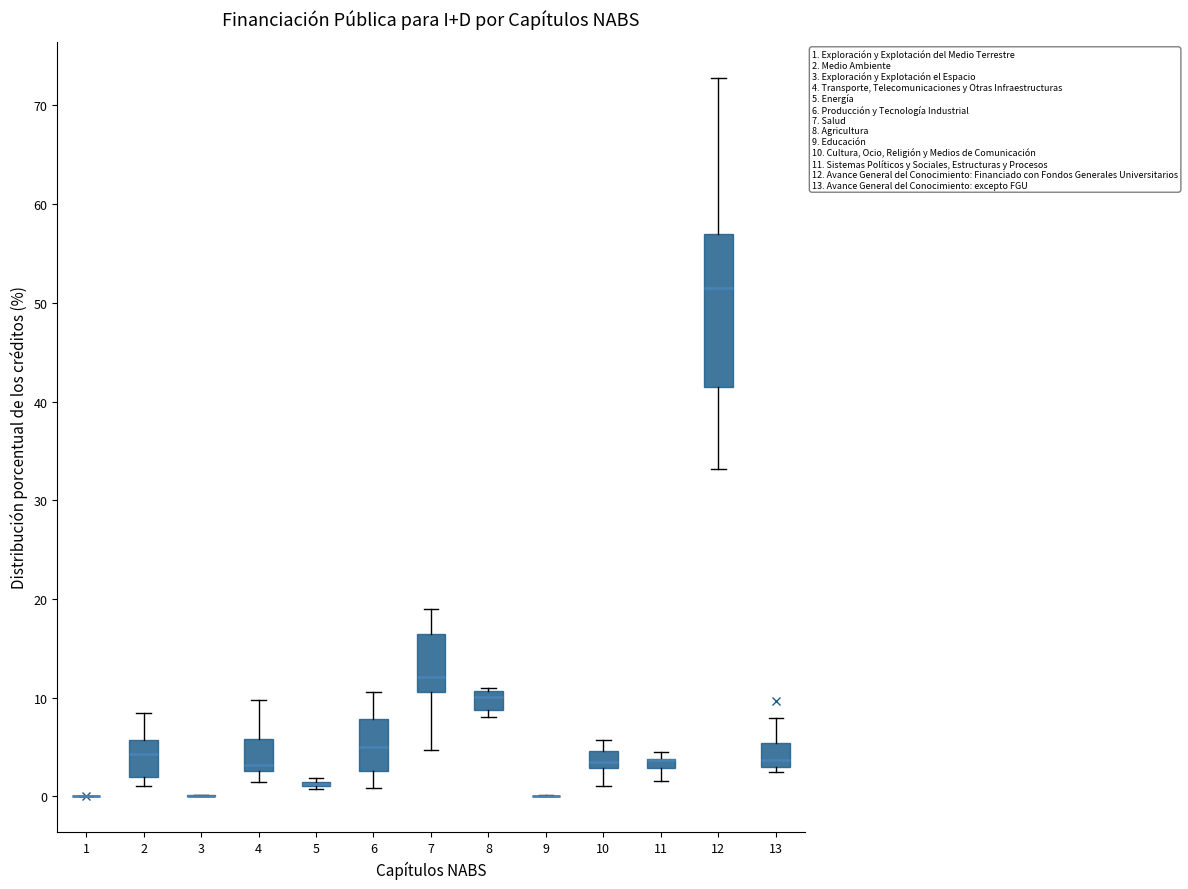

Comparing the boxes themselves (not the whiskers), which one is the tallest?

12